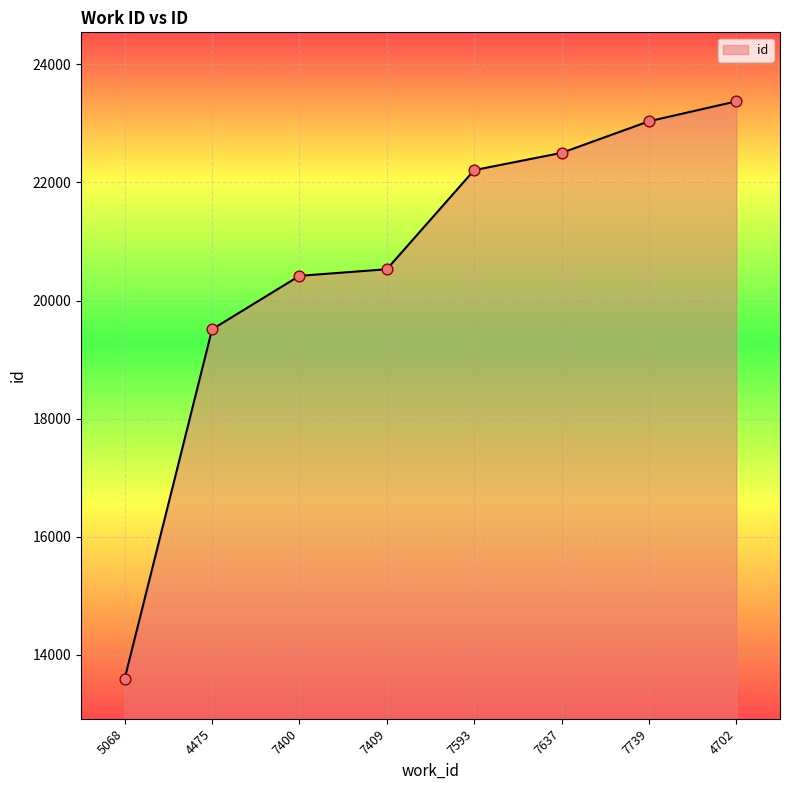

What is the ratio of the value at 5068 to the value at 4475?

0.7